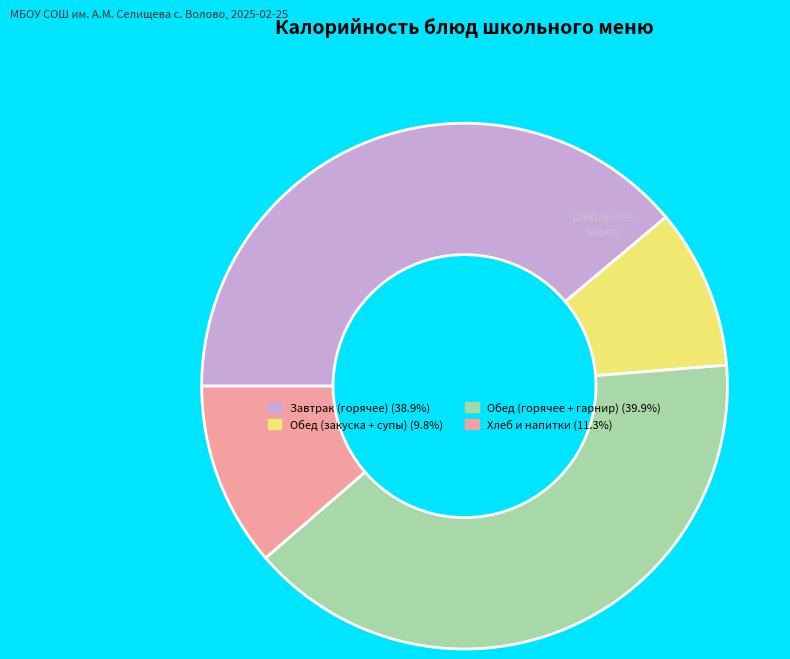

How many slices are in this pie chart?

4